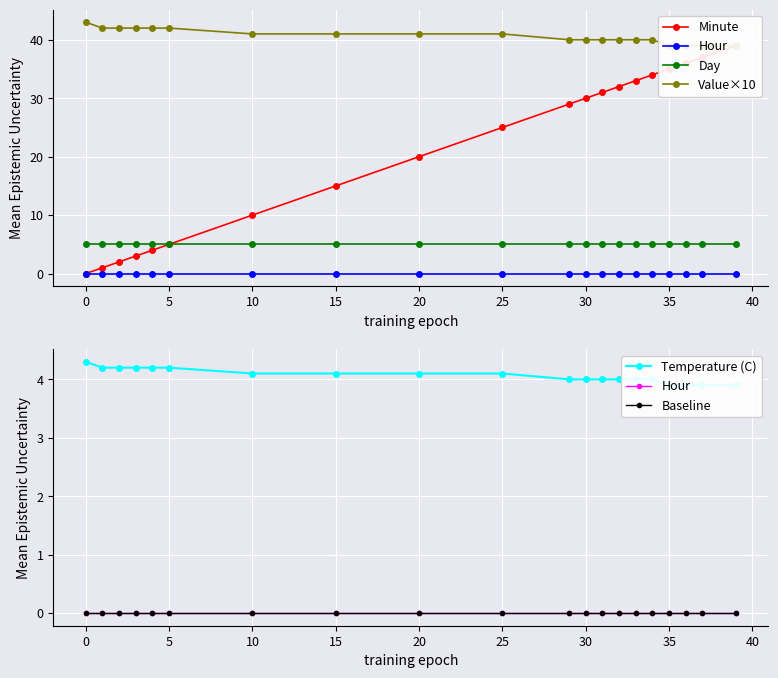

What are all the series names shown in the legend?

Minute, Hour, Day, Value×10, Temperature (C), Baseline